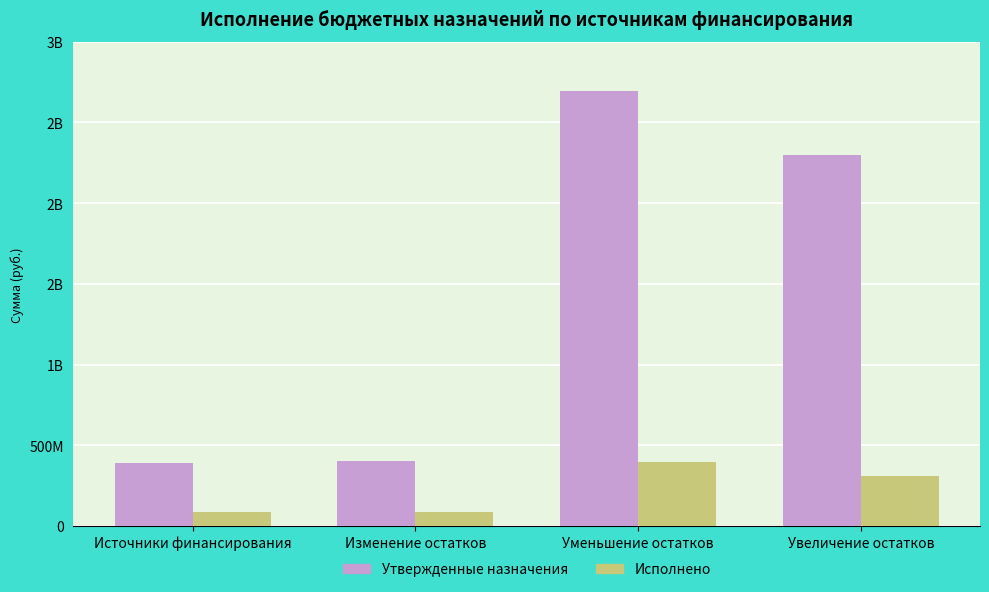

Are the bars grouped side by side (vs. stacked)?

Yes